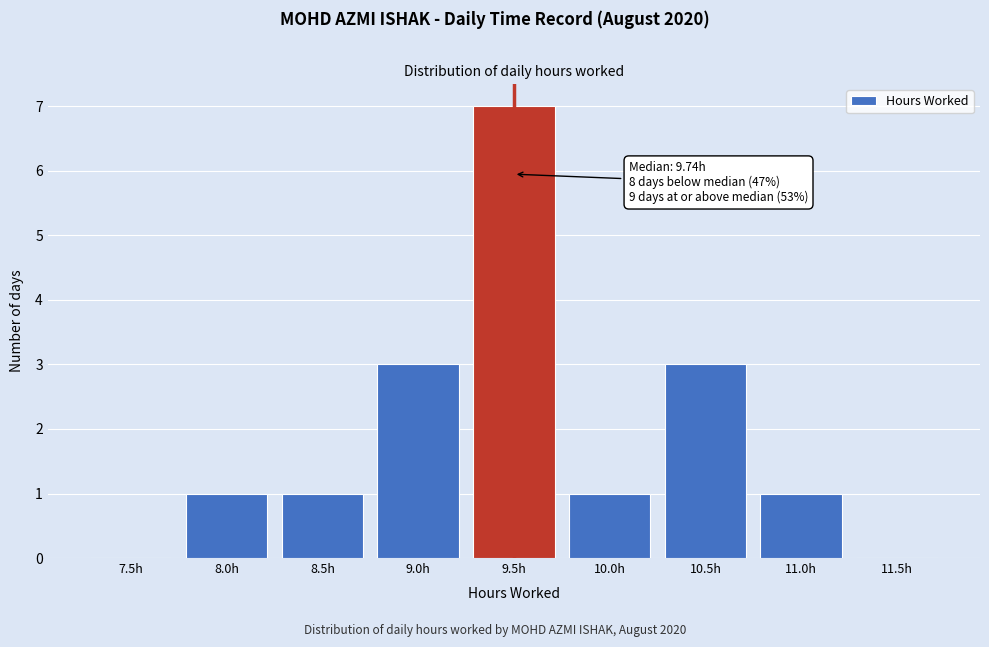

Reading left to right, list all the values displayed in this chart.

7.5h=0	8.0h=1	8.5h=1	9.0h=3	9.5h=7	10.0h=1	10.5h=3	11.0h=1	11.5h=0